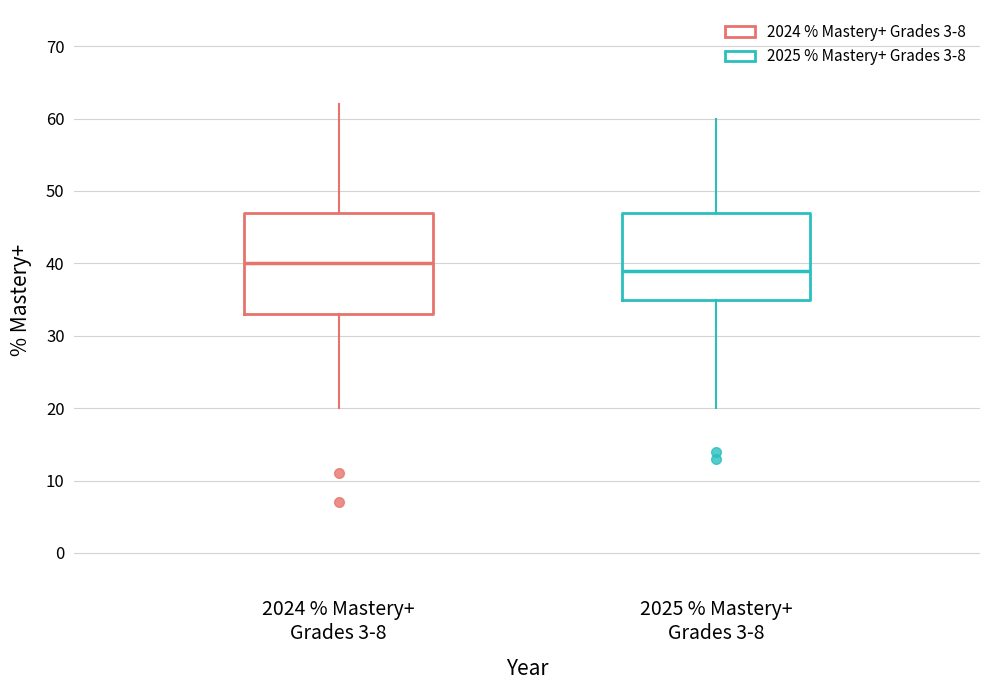

Which box's median line is the highest?

2024 % Mastery+ Grades 3-8